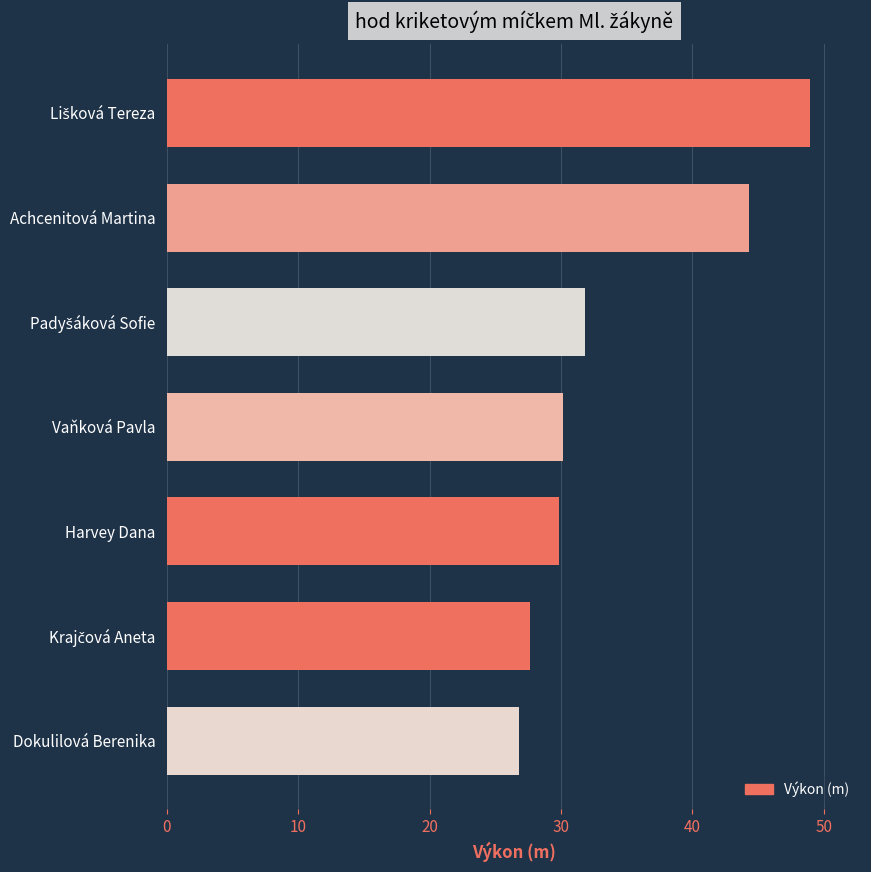

Approximately how many times larger is the value at Dokulilová Berenika compared to Harvey Dana?

0.9